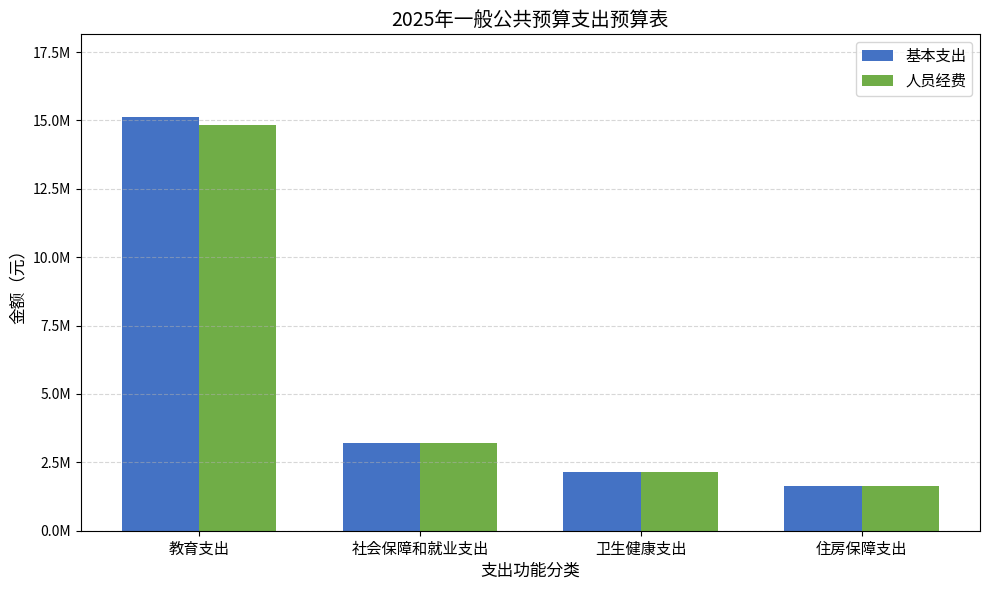

Reading left to right, transcribe all the data shown in this chart.

基本支出: 教育支出=15121877.0	社会保障和就业支出=3220880.0	卫生健康支出=2163344.2	住房保障支出=1643596.0
人员经费: 教育支出=14841377.0	社会保障和就业支出=3220880.0	卫生健康支出=2163344.2	住房保障支出=1643596.0